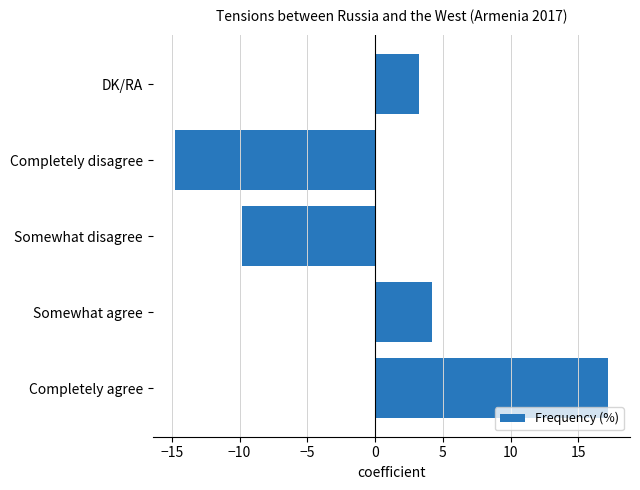

At which category does the chart reach its minimum across all series?

Completely disagree